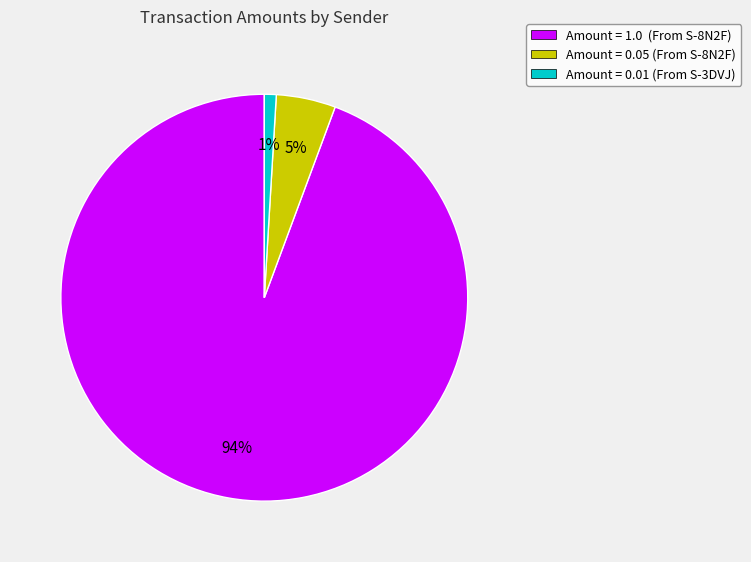

Which category accounts for the majority?

Amount = 1.0 (From S-8N2F)